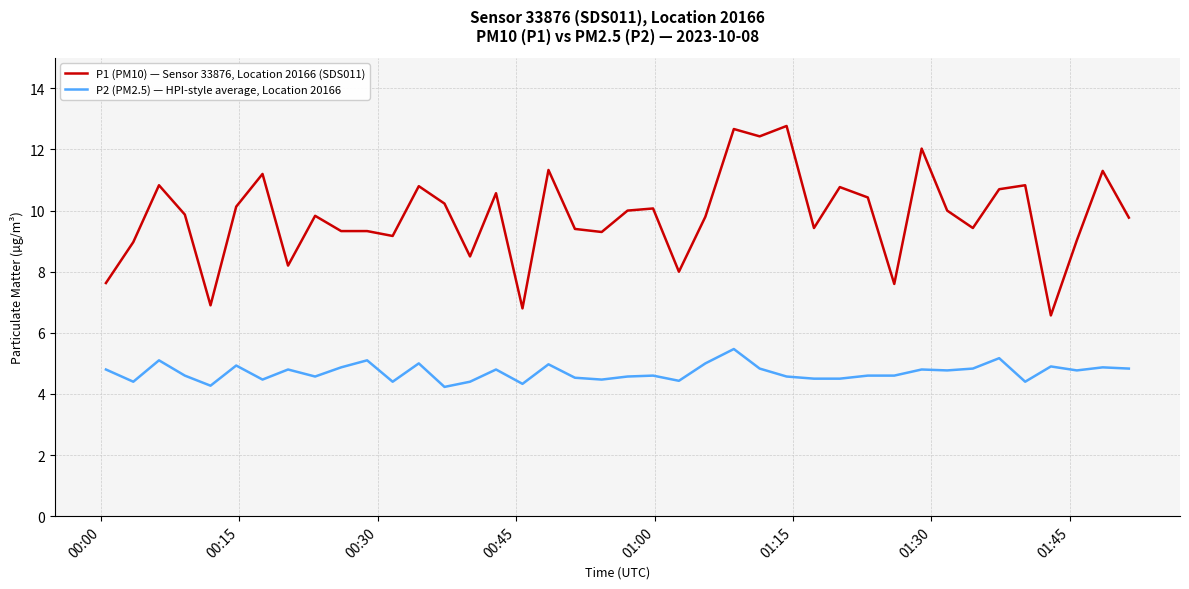

Which series has the largest total across all categories?

P1 (PM10) — Sensor 33876, Location 20166 (SDS011)